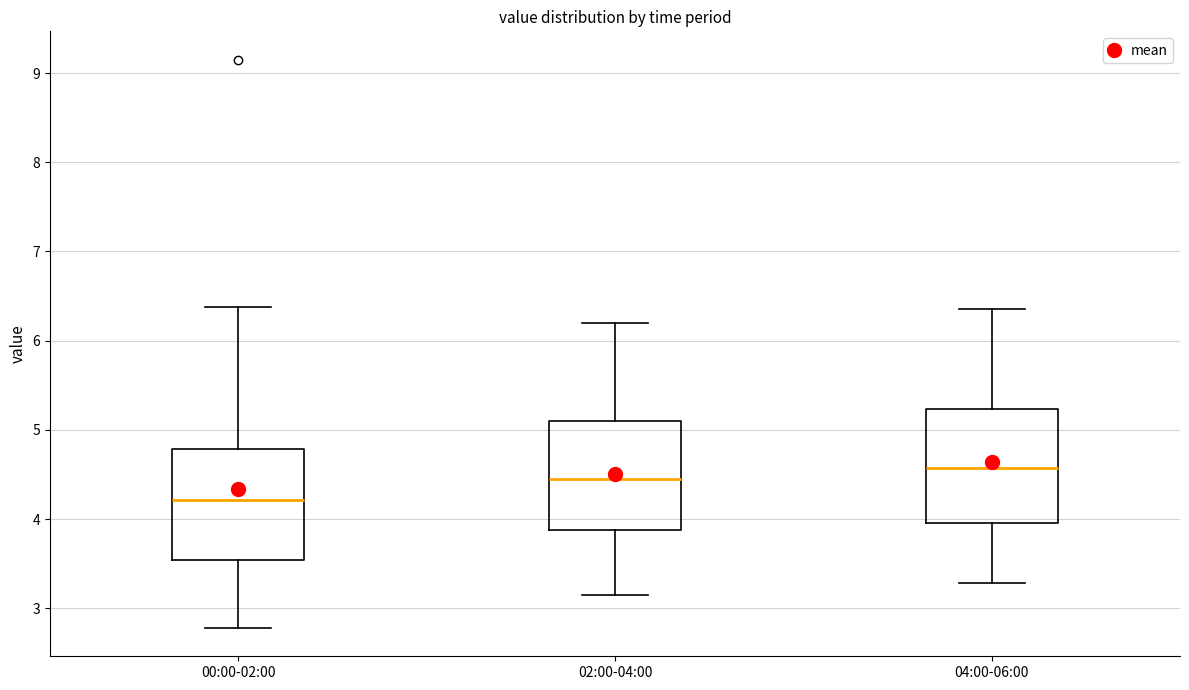

Which box has the highest median line?

04:00-06:00